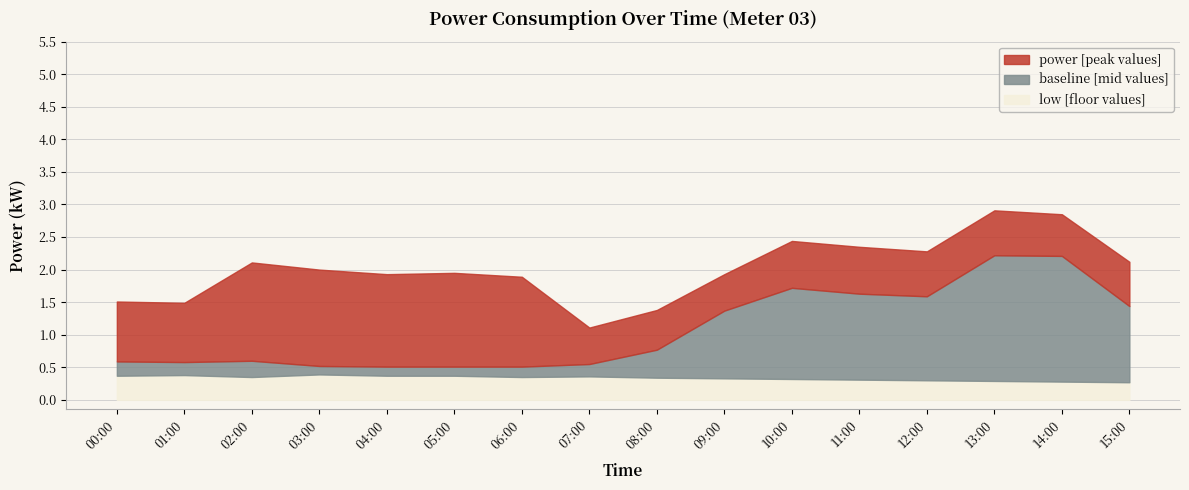

What is the approximate value of low at 00:00?

0.4